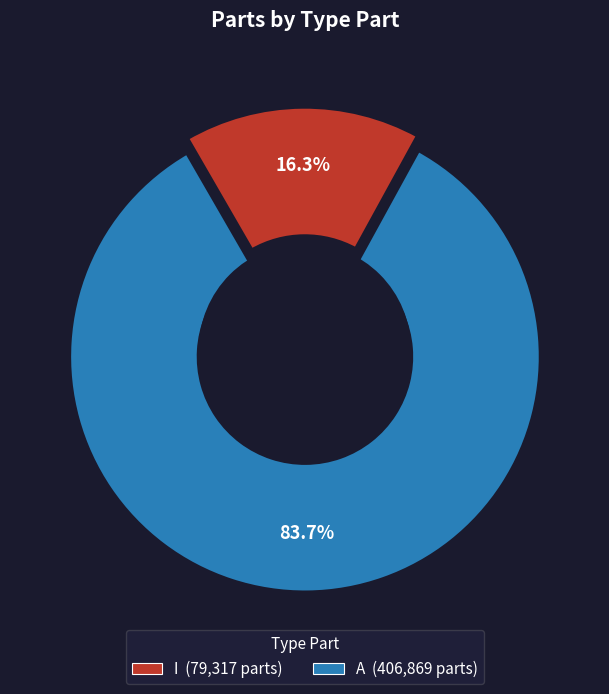

Is I the majority of the pie?

No